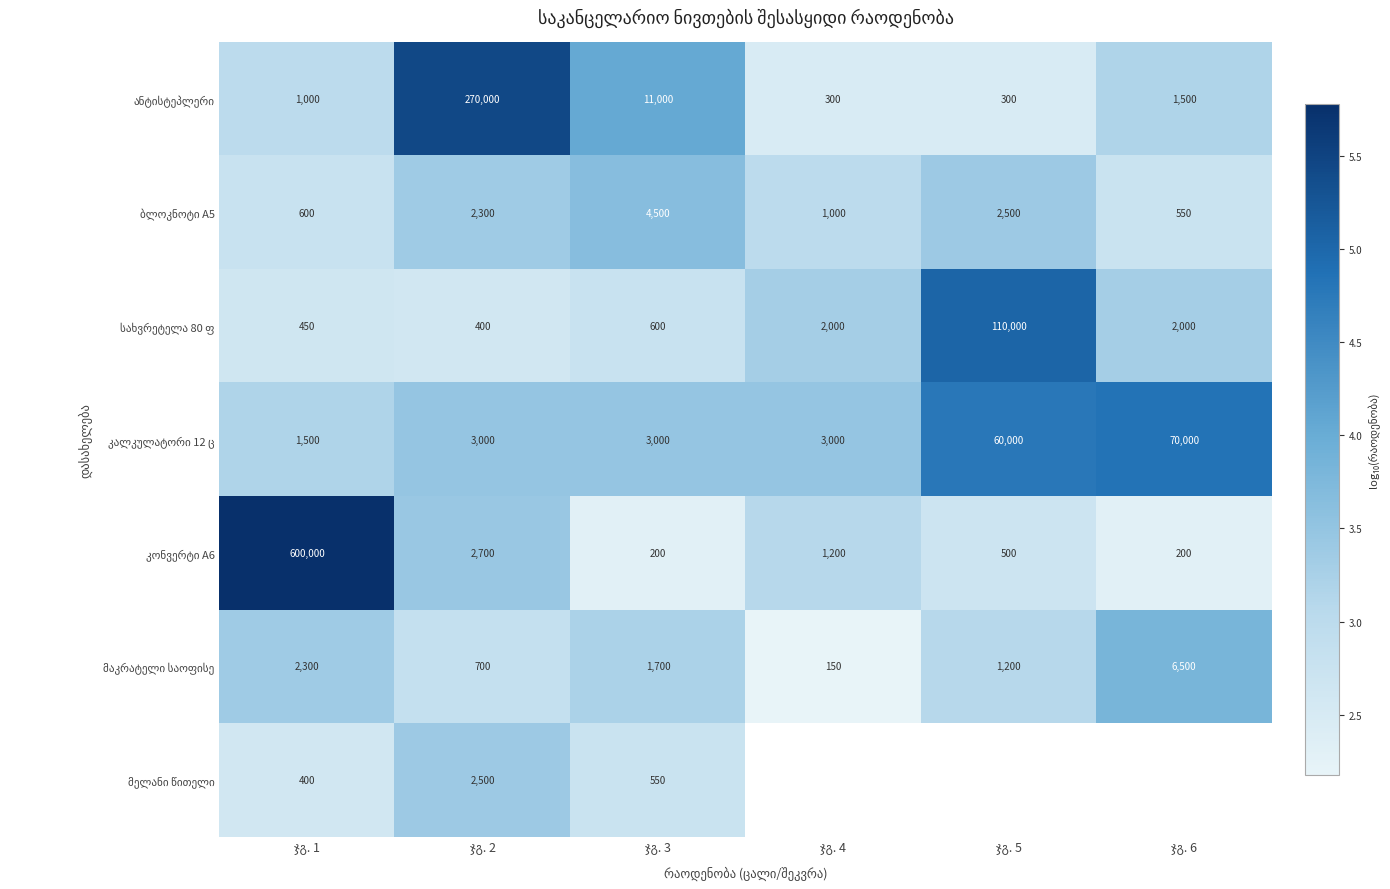

What is the maximum value for კალკულატორი 12 ც?

4.8